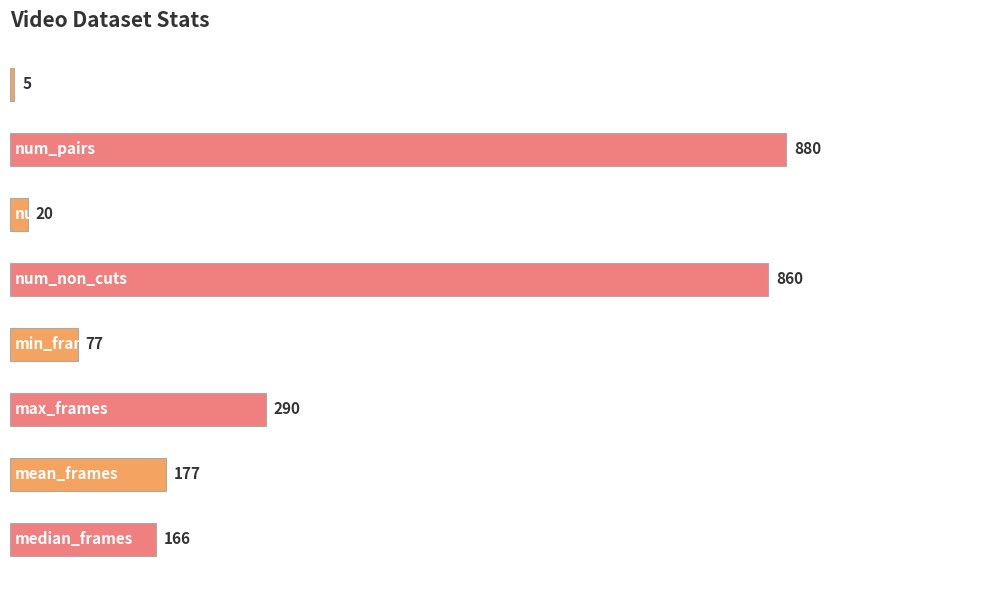

What is the smallest value displayed?

5